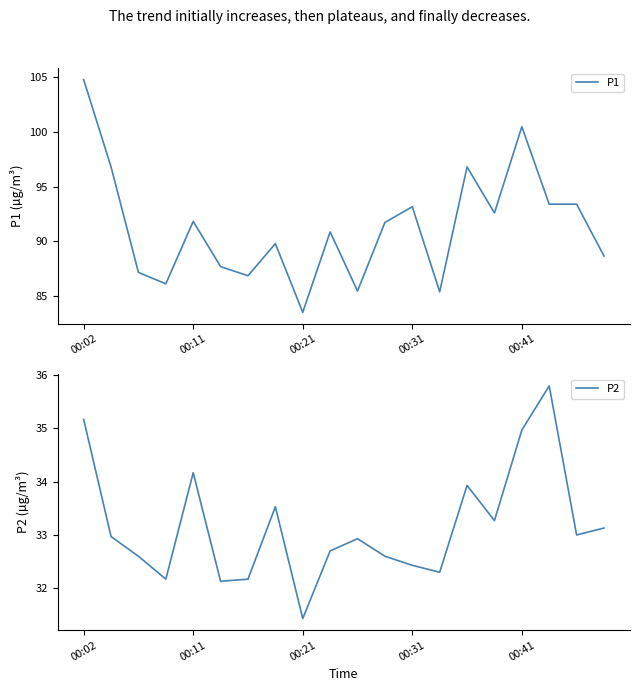

Does the chart display data point markers on the line(s)?

No